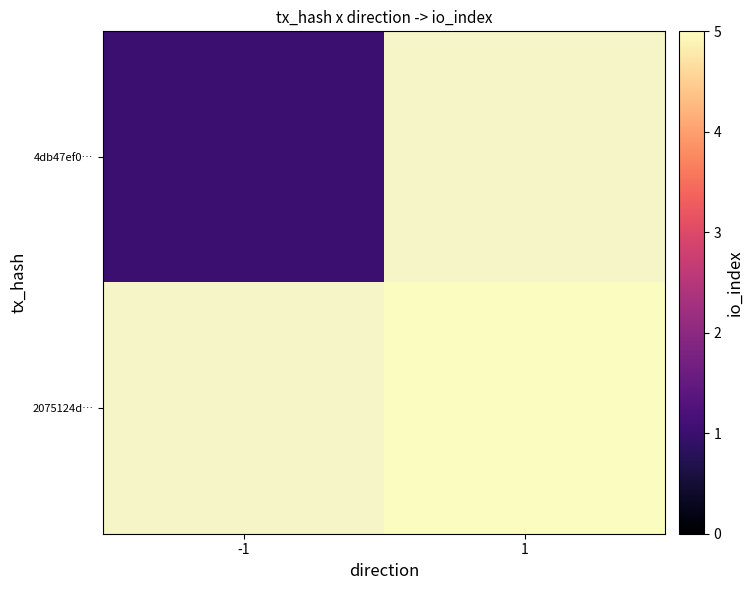

The value of 4db47ef0… at -1 is 1.0. True or false?

True